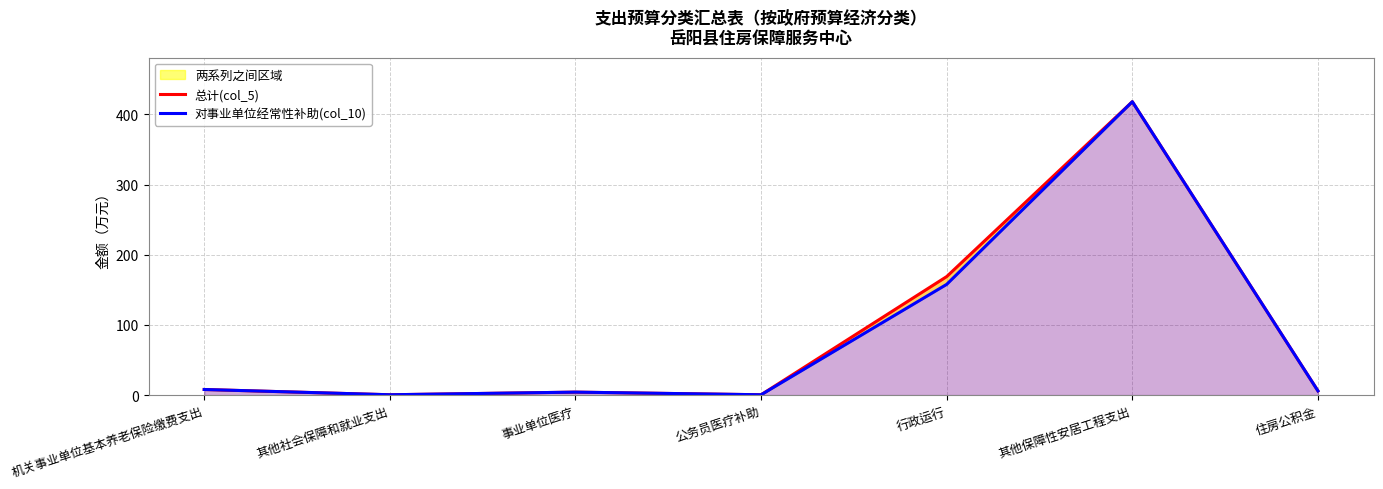

True or false: 总计(col_5) and 对事业单位经常性补助(col_10) cross at least once.

False